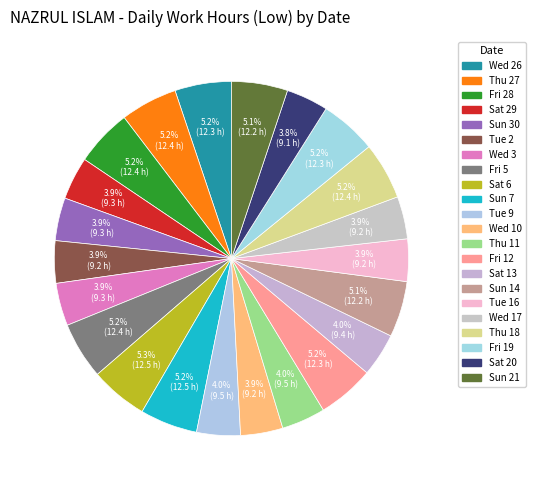

To the nearest percent, what is the average slice percentage?

5%